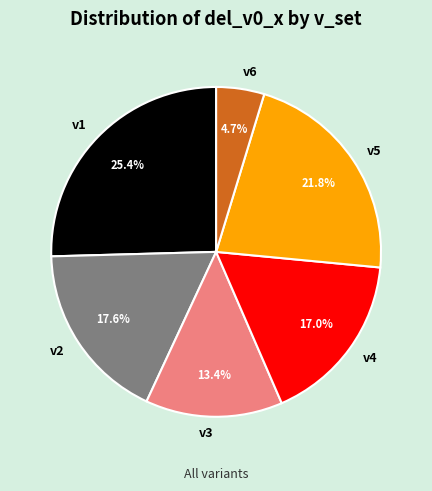

Rank the categories by value from highest to lowest.

v1, v5, v2, v4, v3, v6